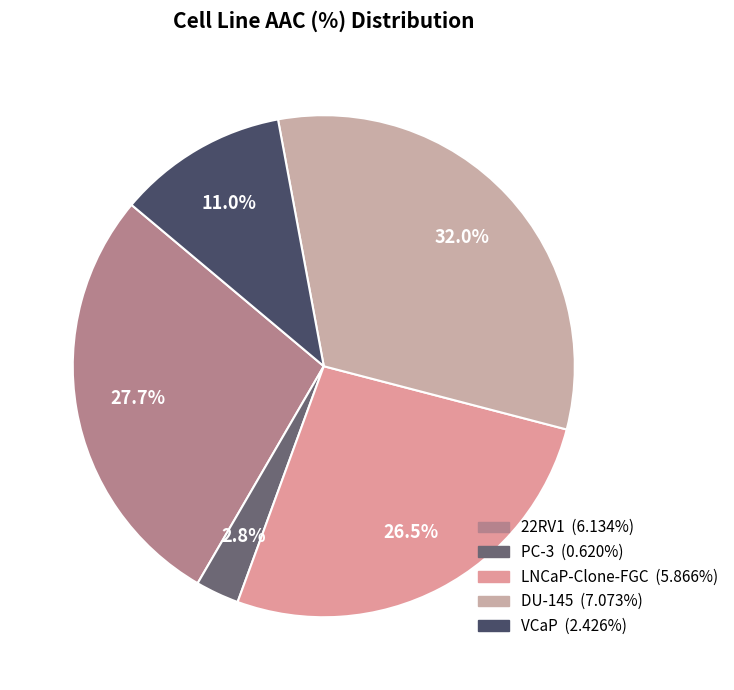

Count the number of slices in the pie.

5